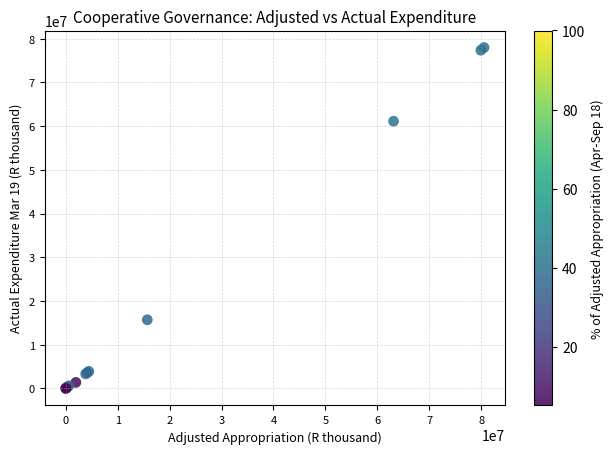

What Y value in the scatter plot is closest to 38986952?

61120171